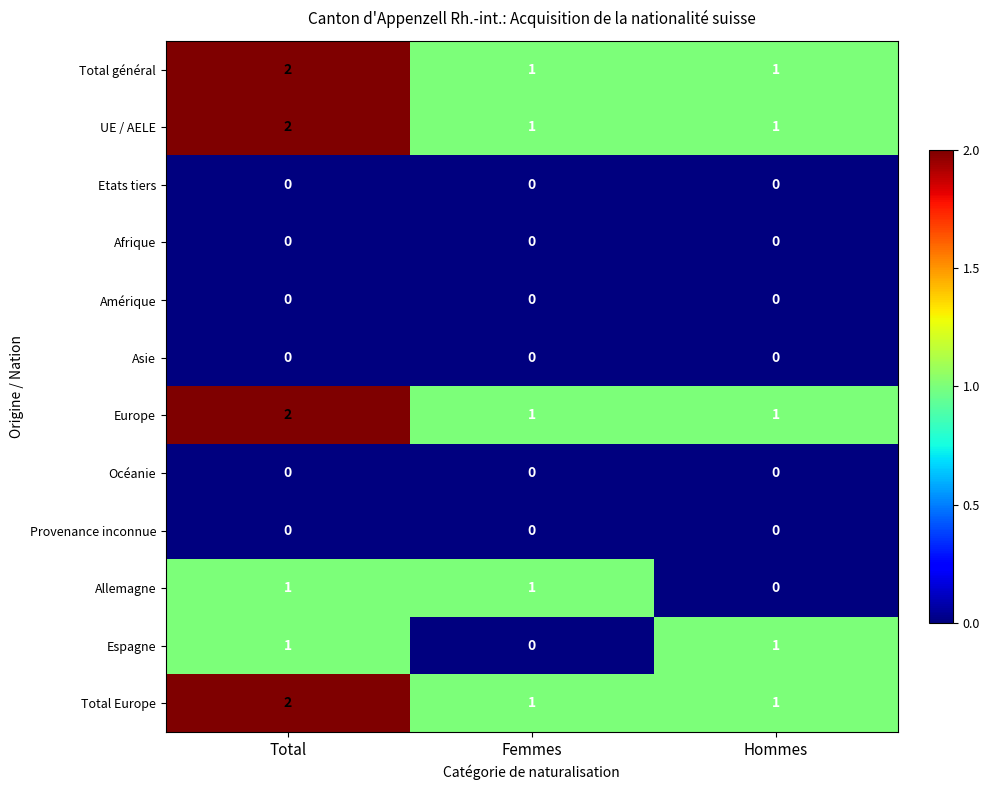

At which category is the sum across all series the highest?

Total